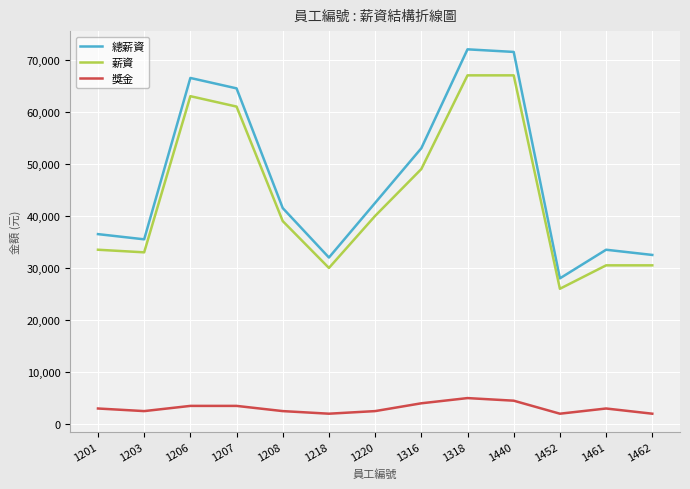

Rank the series by their maximum value, from highest to lowest.

總薪資, 薪資, 獎金